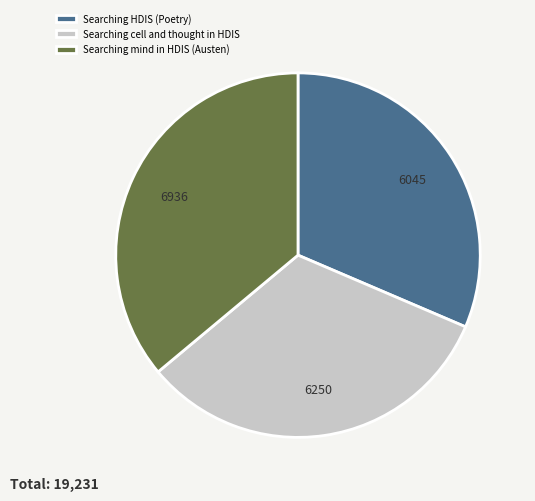

Rank the categories by value from highest to lowest.

Searching mind in HDIS (Austen), Searching cell and thought in HDIS, Searching HDIS (Poetry)